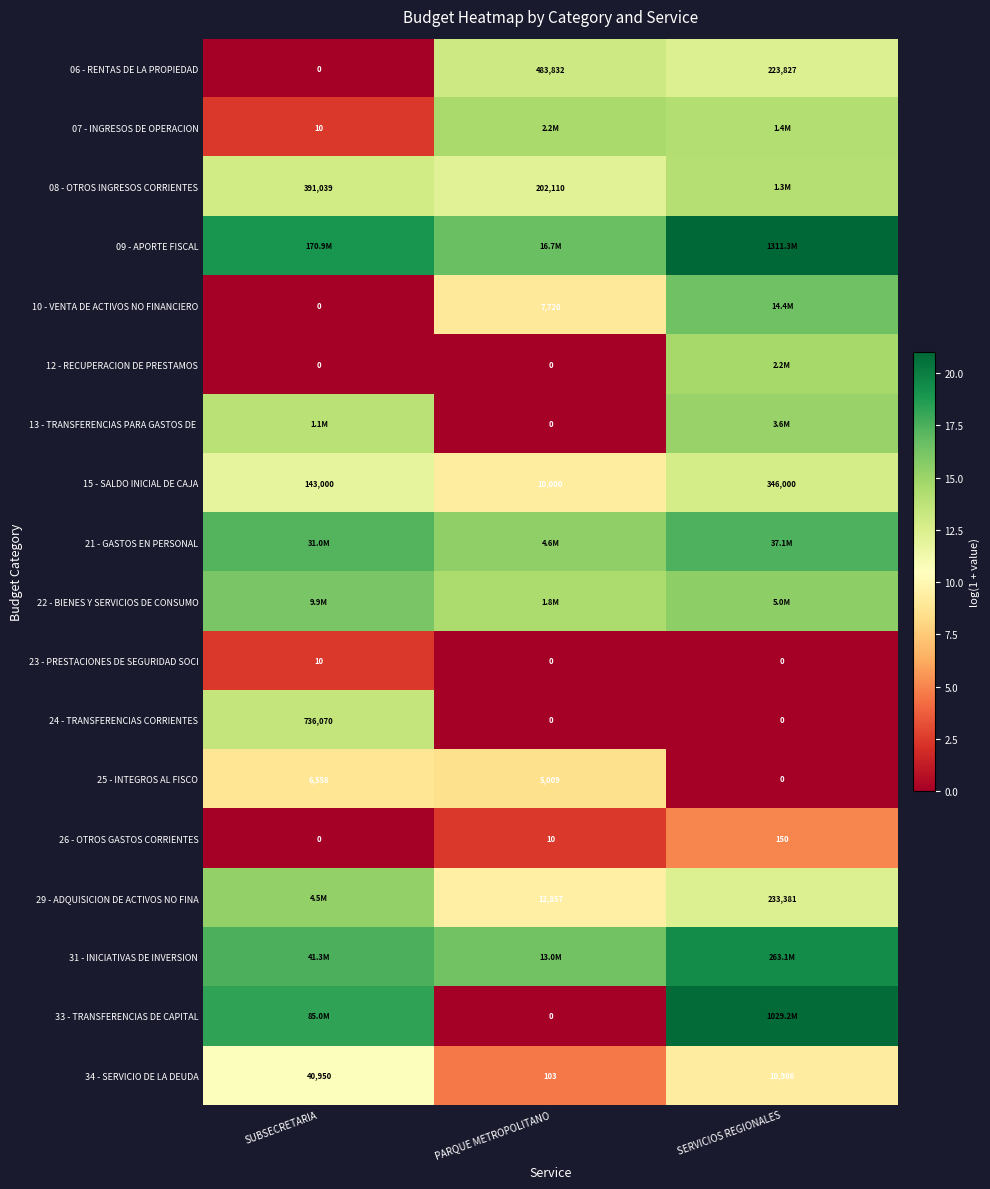

Where does the 06 - RENTAS DE LA PROPIEDAD series first go above 223827?

PARQUE METROPOLITANO